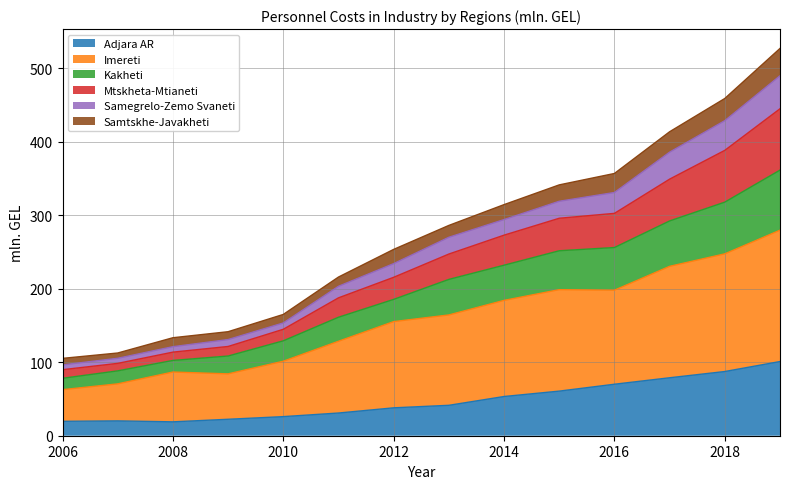

What is the greatest value displayed?

527.2